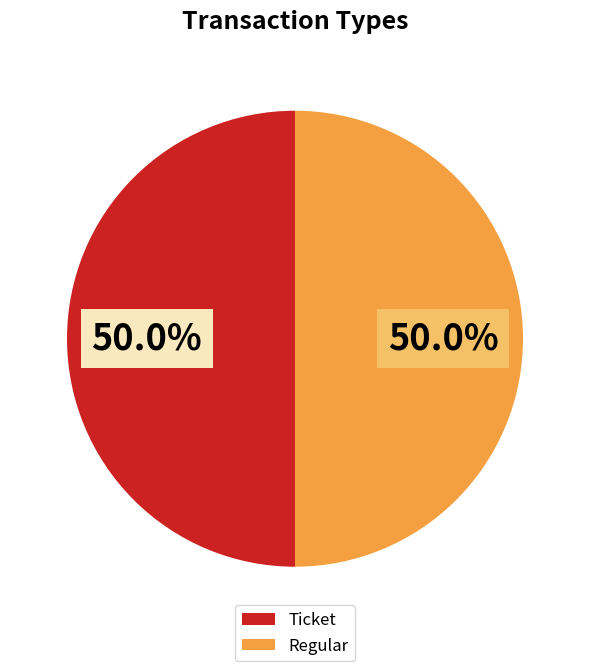

Combined, do Regular and Ticket account for over 50%?

Yes